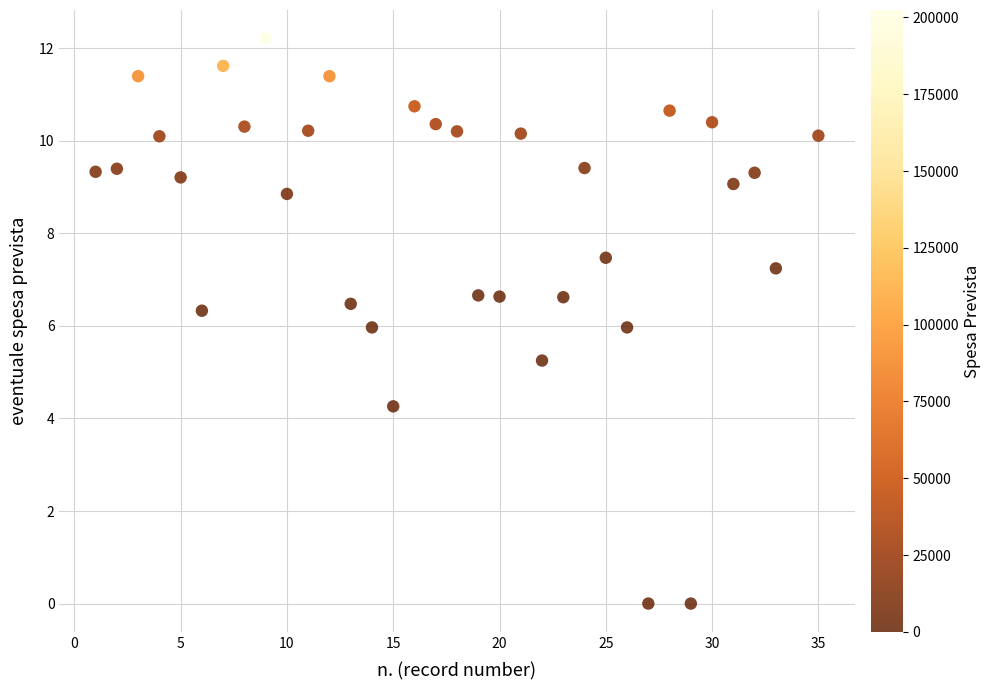

What is the range of X values (max minus min)?

34.0